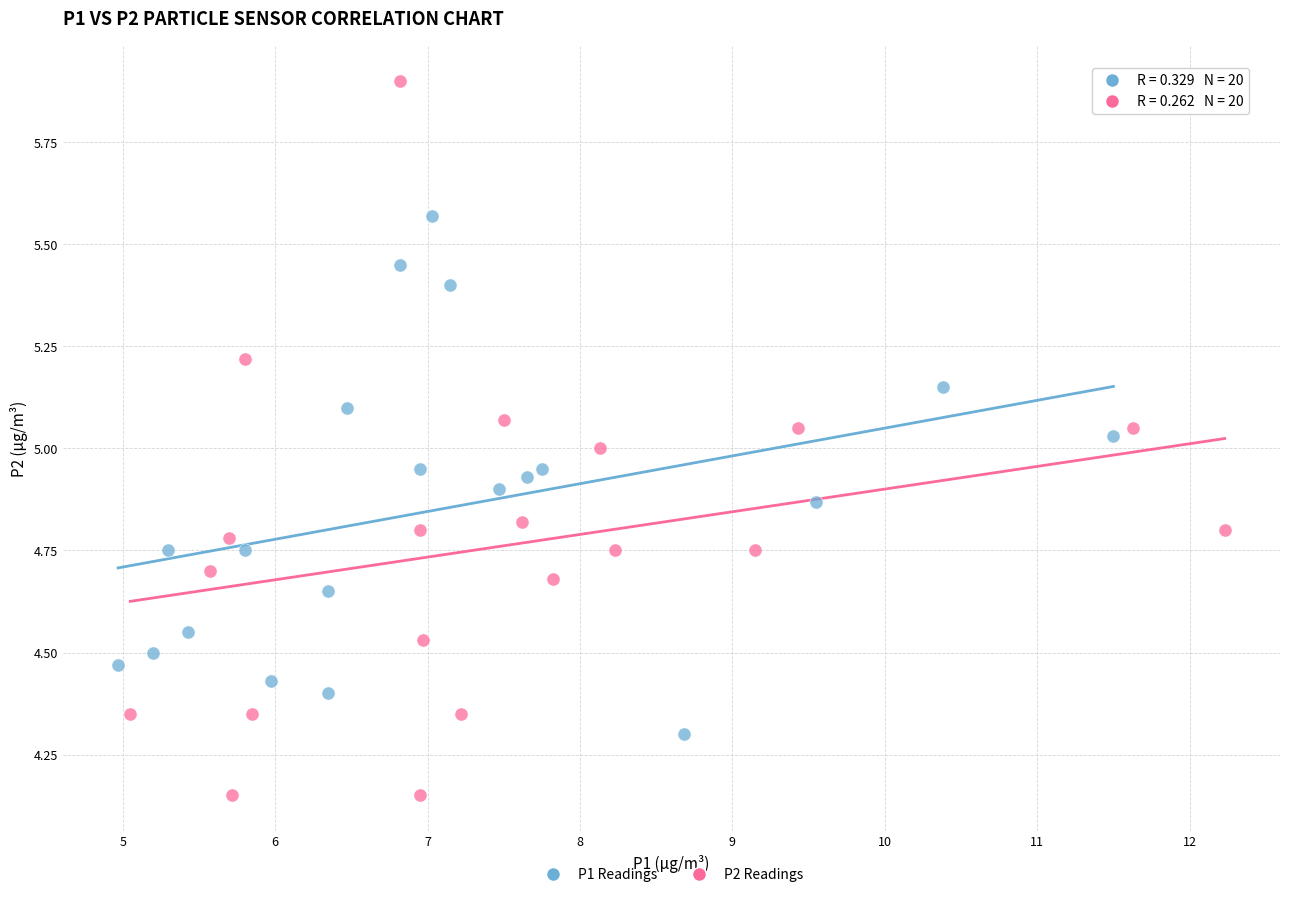

Which series has the widest spread of Y values?

P2 Readings